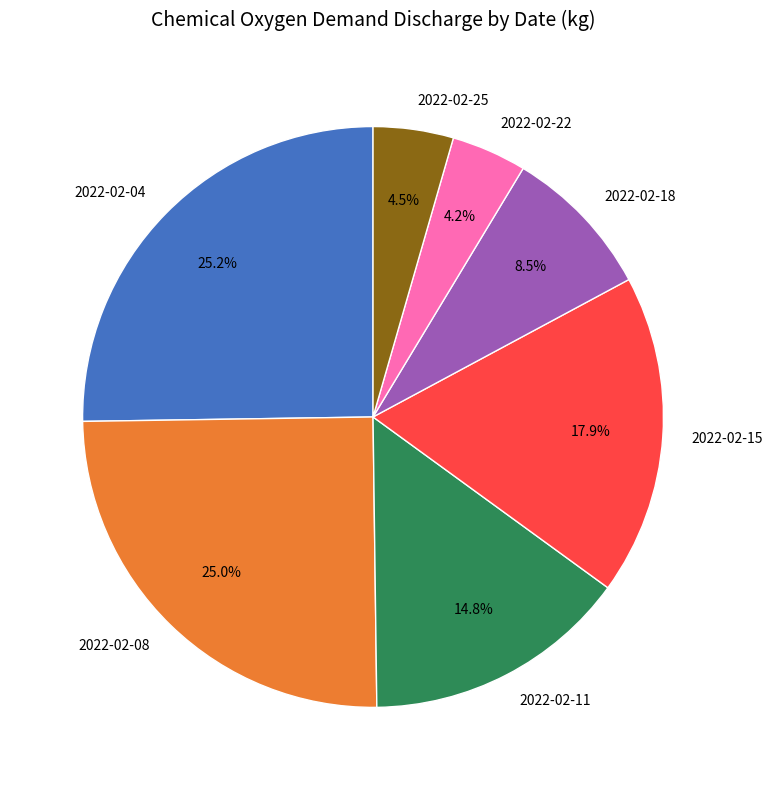

Approximately how many times larger is the value at 2022-02-08 compared to 2022-02-18?

2.9